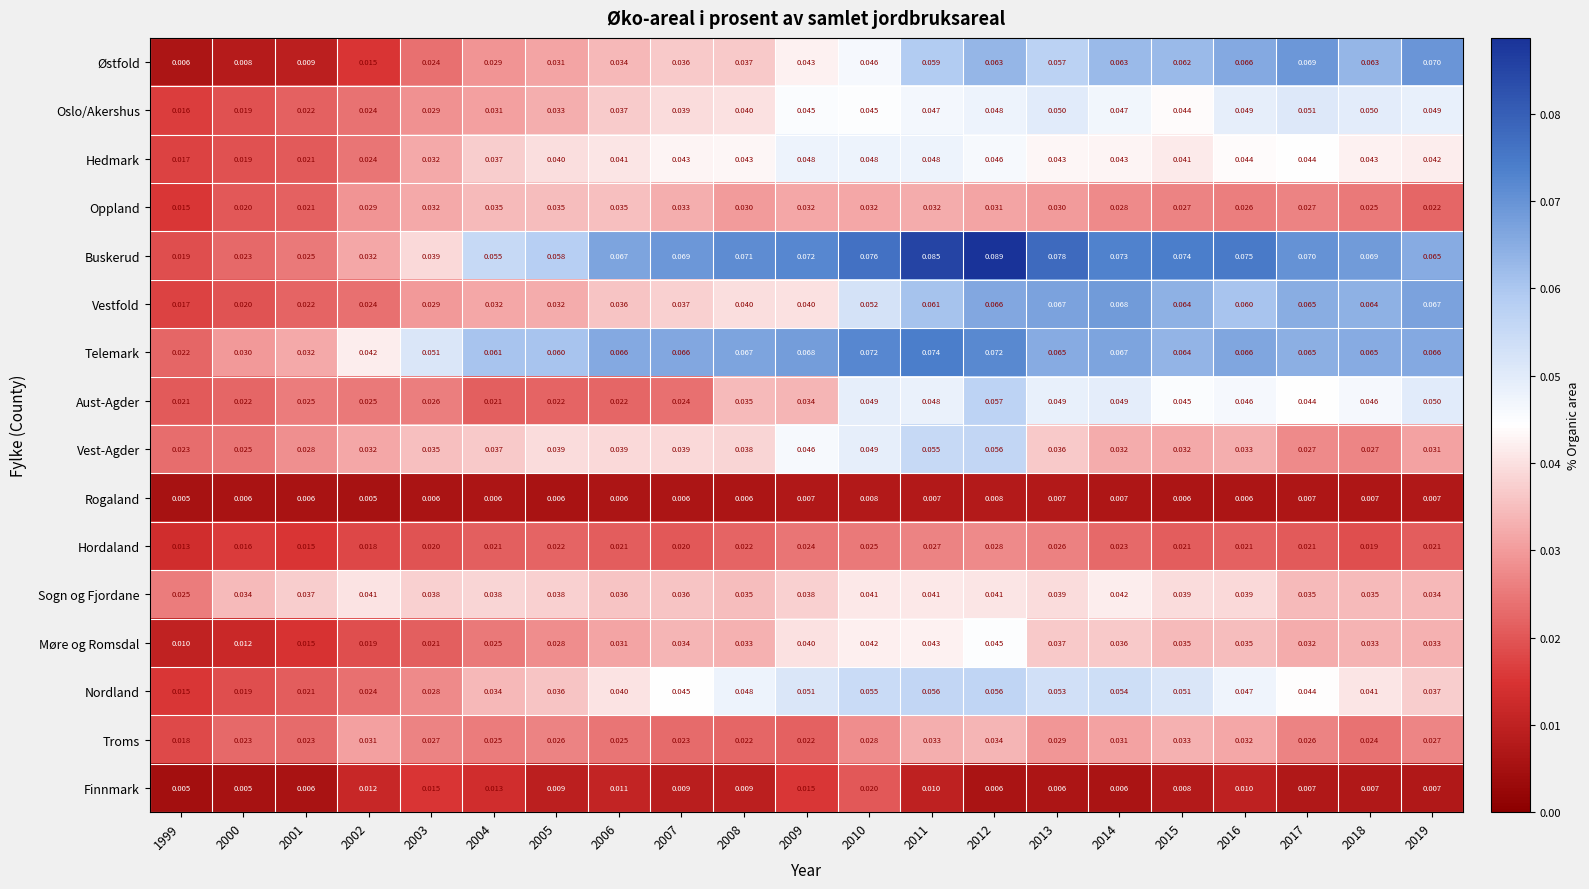

Which series changed the most between 1999 and 2011?

Buskerud